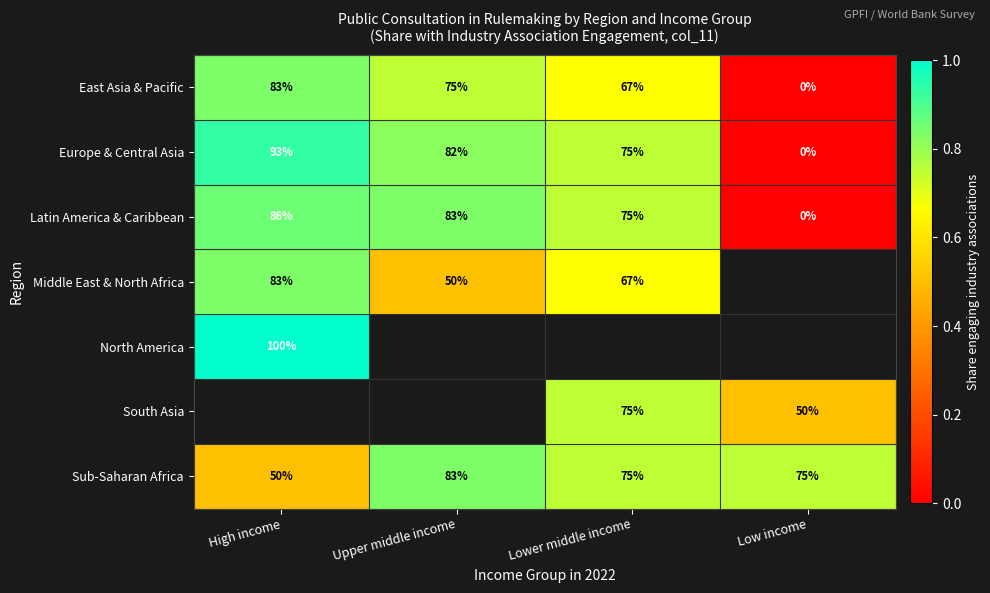

Which category has the lowest value in the Sub-Saharan Africa series?

High income